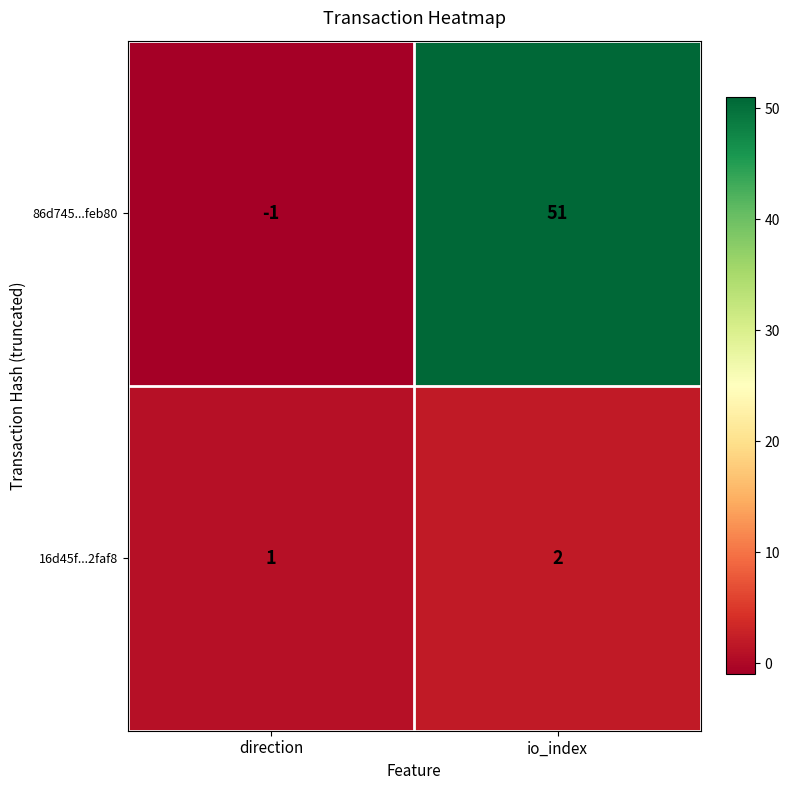

How many series are shown in this chart?

2